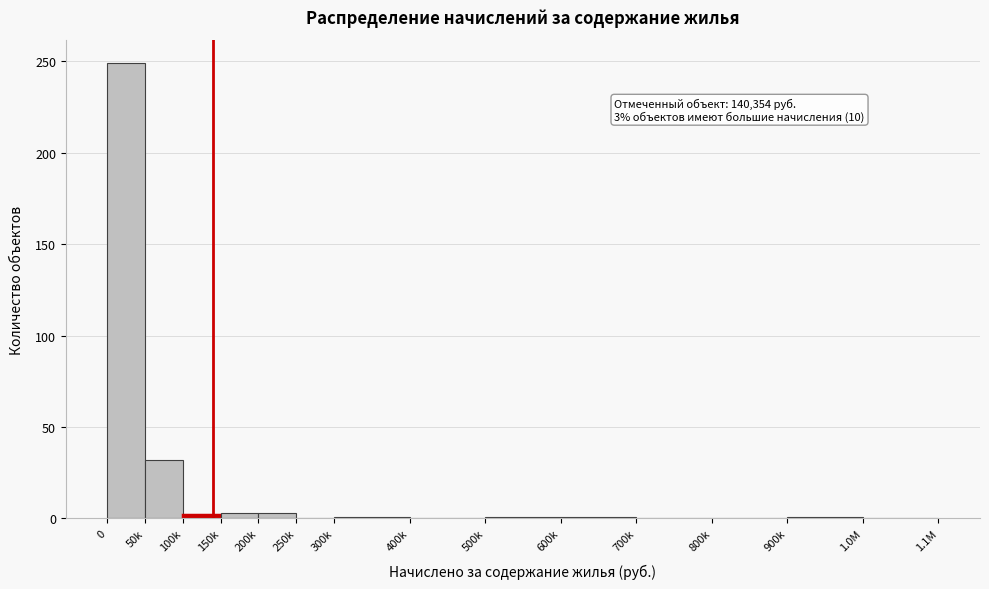

What is the sum of all values?

293